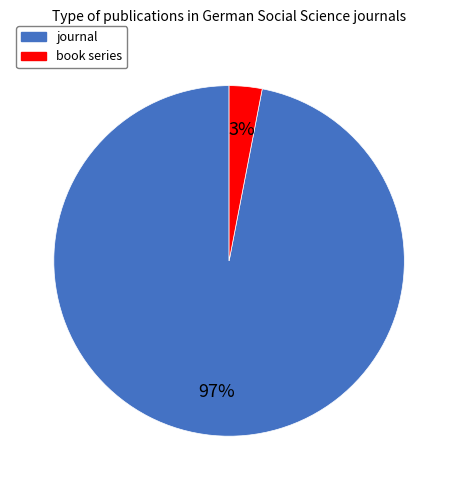

Do book series and journal together represent more than half of the pie?

Yes